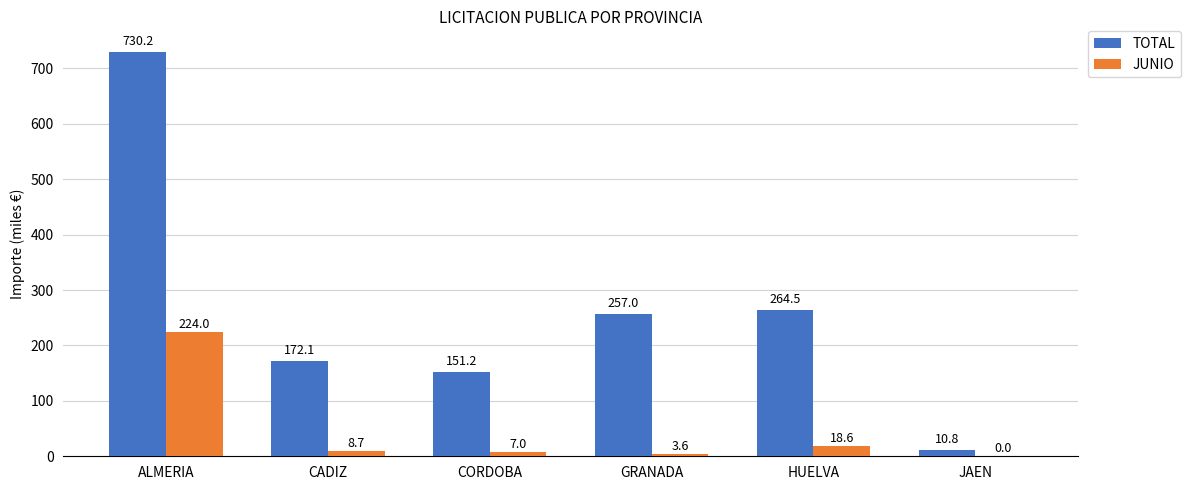

What is the sum of the TOTAL values at CADIZ and JAEN?

182.9